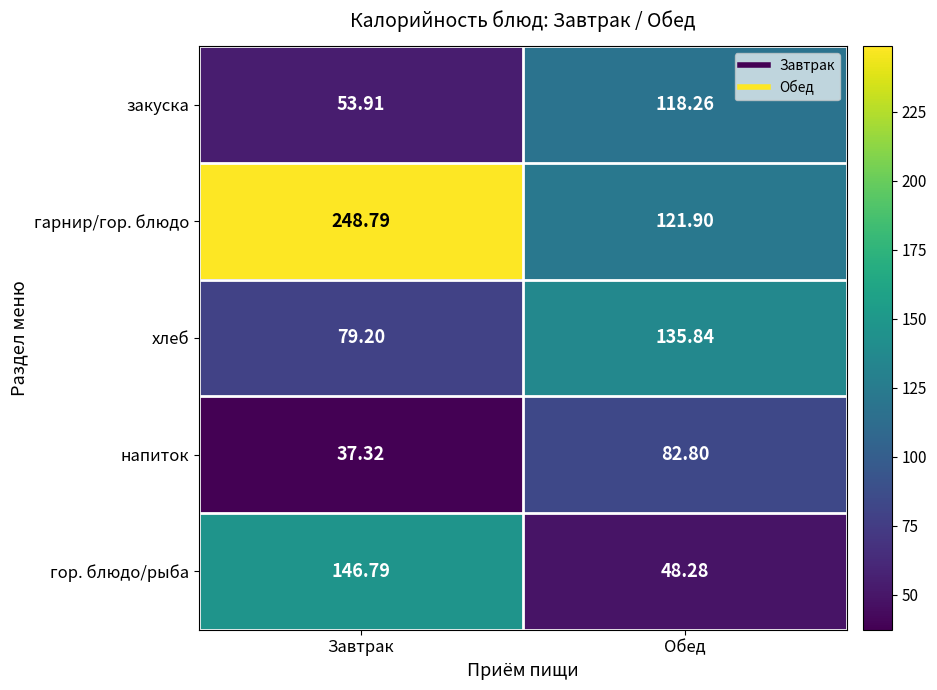

Which series changed the most between Завтрак and Обед?

гарнир/гор. блюдо